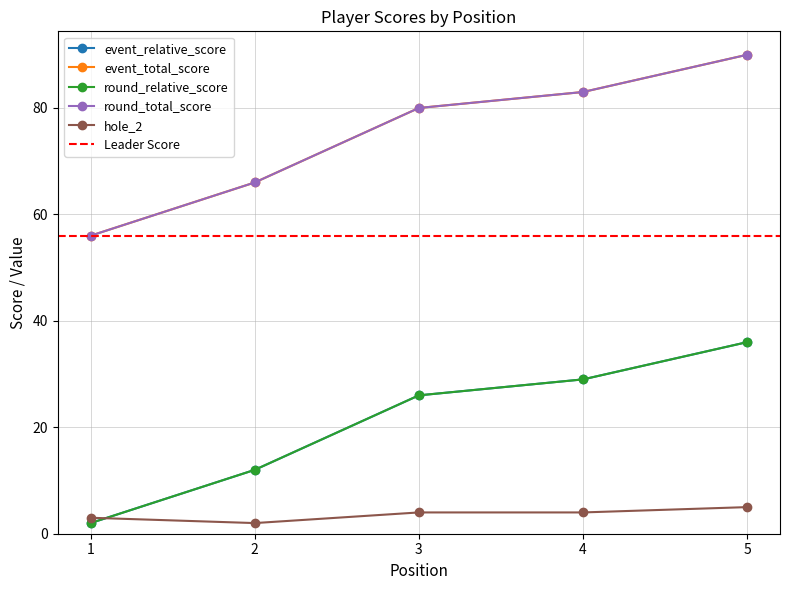

Which has a higher value, 5 or 3?

5